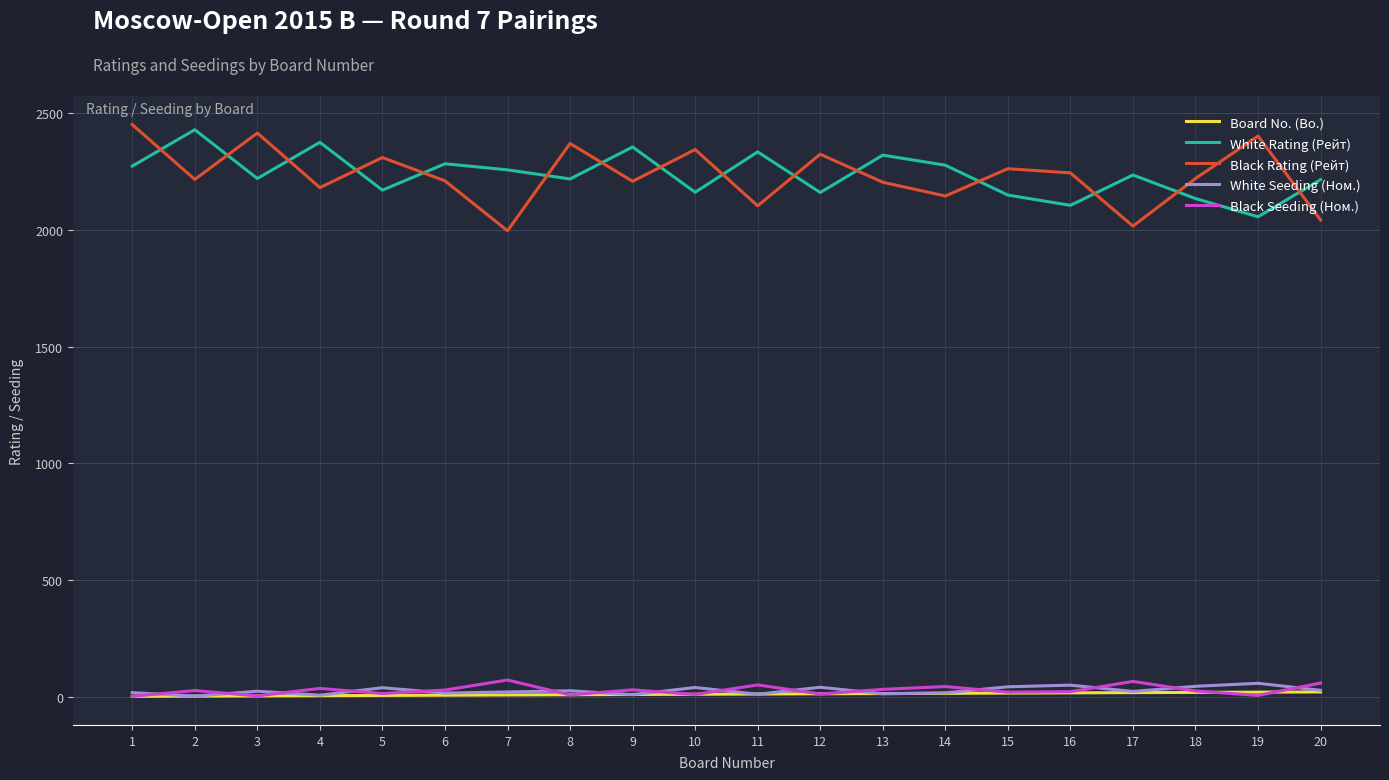

Read the White Rating (Рейт) value at 6, to the nearest 5.

2285